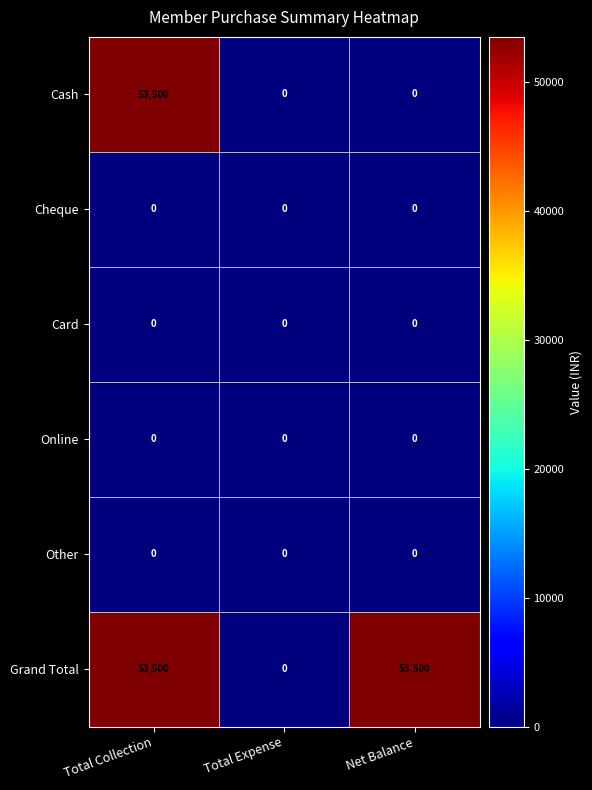

Which series changed the most between Total Collection and Net Balance?

Cash